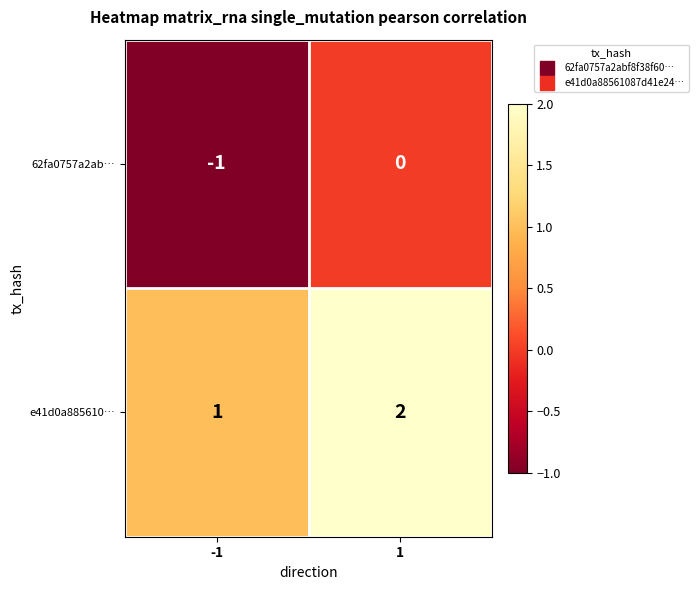

The value of e41d0a885610… at 1 is 2. True or false?

True